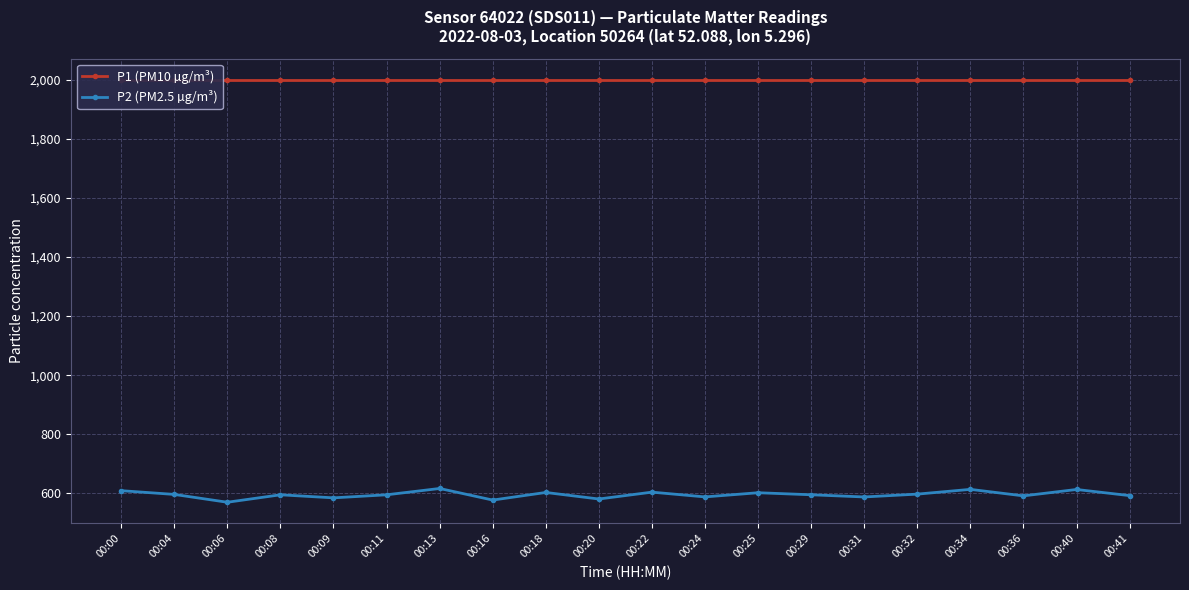

List the series in order of their peak value, lowest first.

P2 (PM2.5 µg/m³), P1 (PM10 µg/m³)